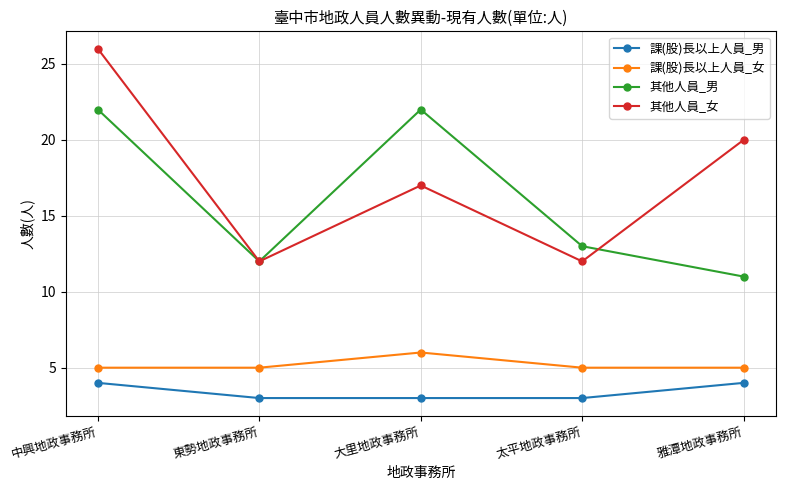

At which label is 其他人員_男 closest to 16?

太平地政事務所